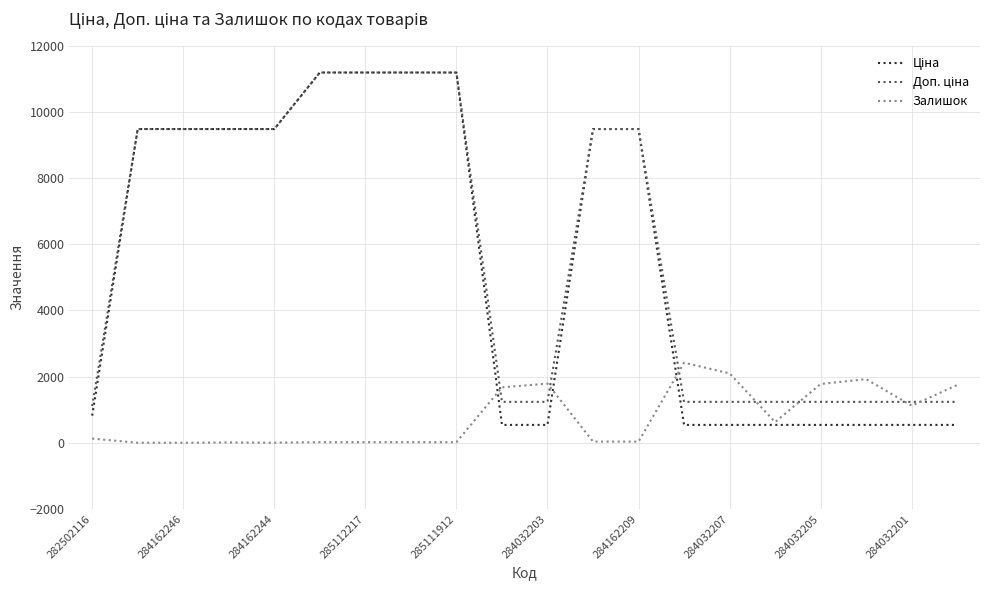

What is the maximum value shown in the chart?

11188.2